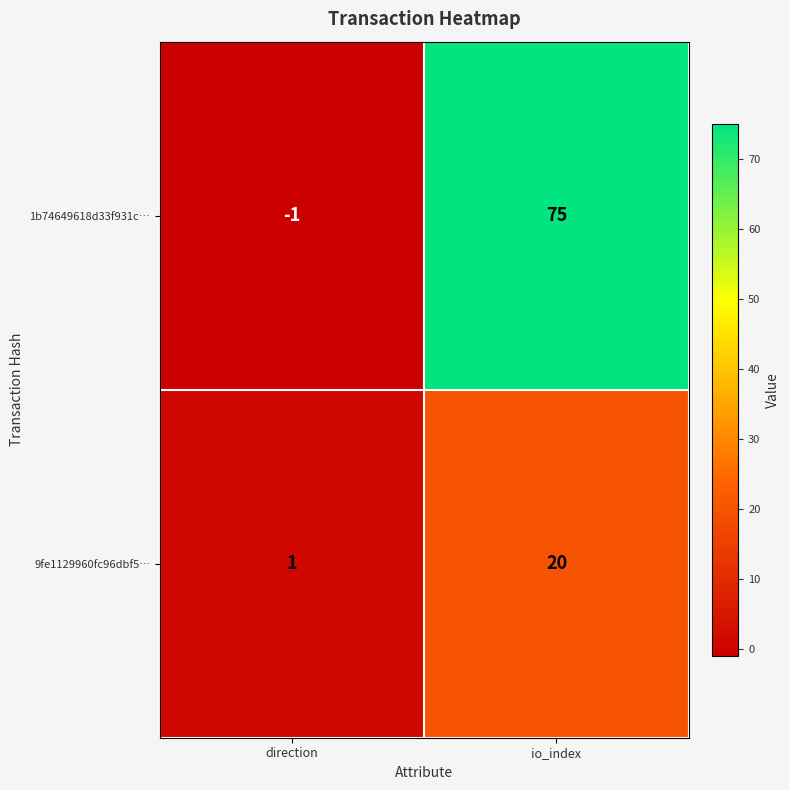

What is the sum of the 1b74649618d33f931c… values at direction and io_index?

74